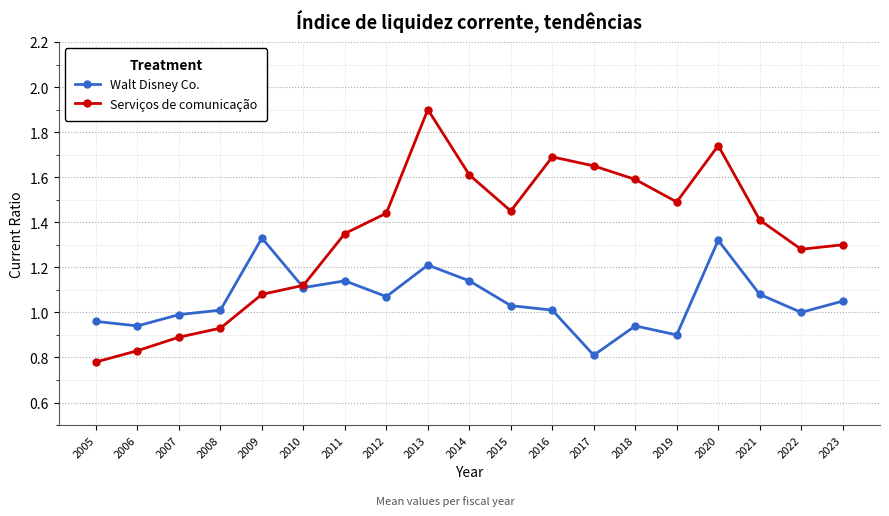

How many interior local valleys does the Walt Disney Co. series have?

6